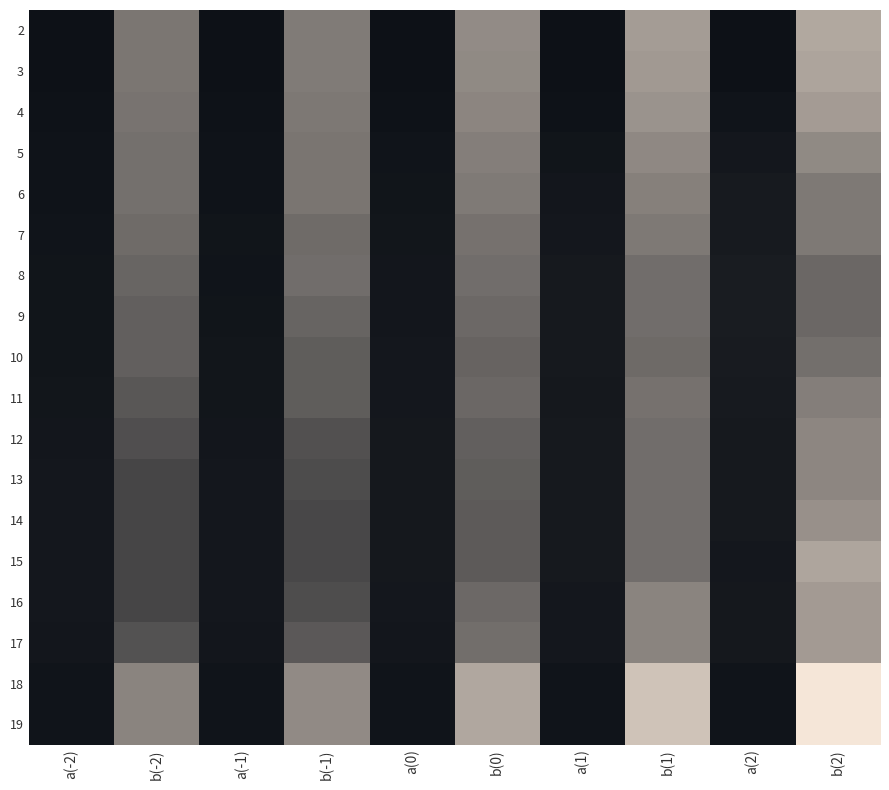

What is the spread (max minus min) of values at b(2)?

18.0